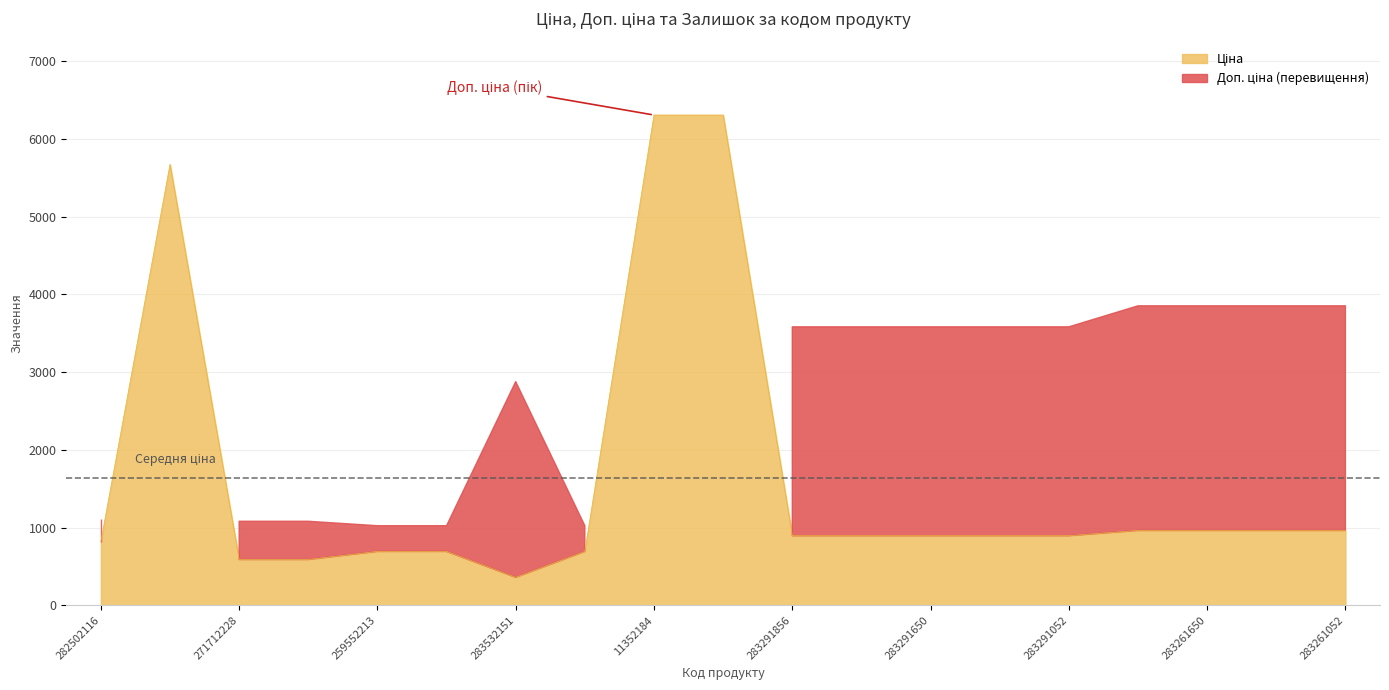

Which series changed the most between 271712228 and 283261052?

Доп. ціна